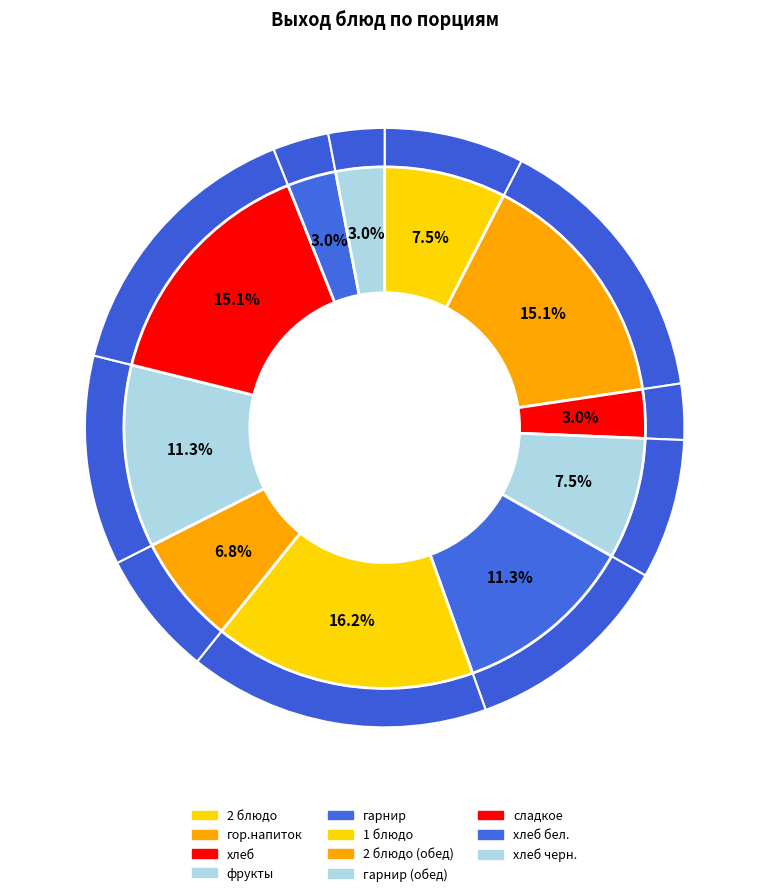

What is the smallest slice in the pie chart?

хлеб